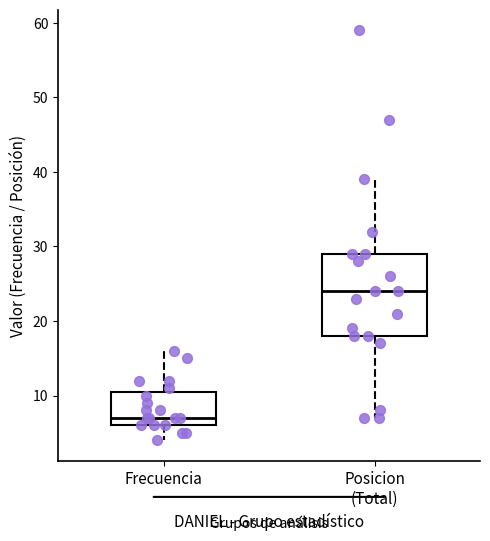

Reading left to right, read every box against the y-axis: the position of its median line, the range the box covers, and the ends of its whiskers. The values are not printed on the chart, so give them approximately, as read against the axis.

Frecuencia: median 7, box 6 to 11, whiskers 4 to 16
Posicion (Total): median 24, box 18 to 29, whiskers 7 to 39